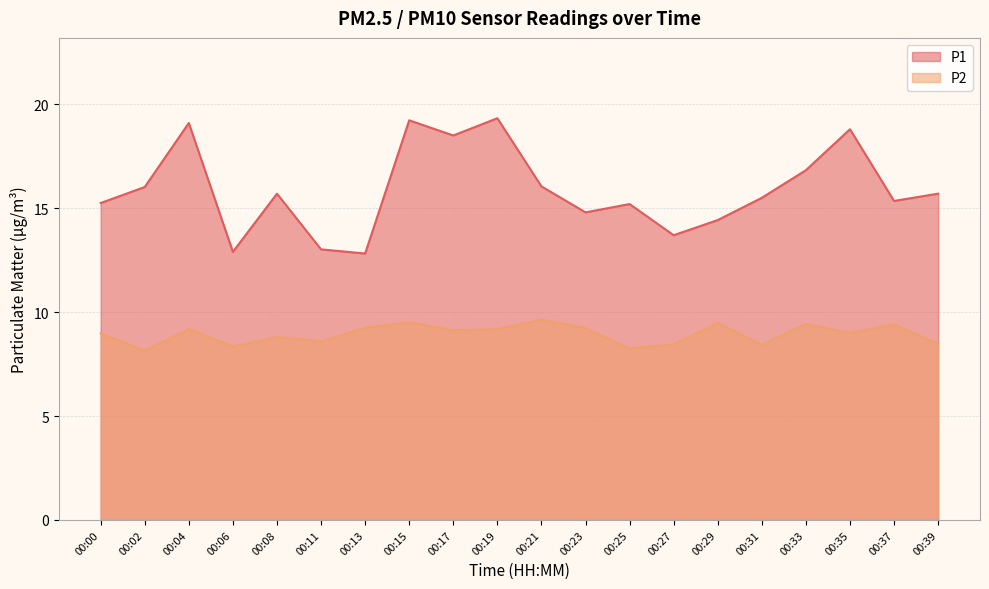

At which category does the chart reach its minimum across all series?

00:02